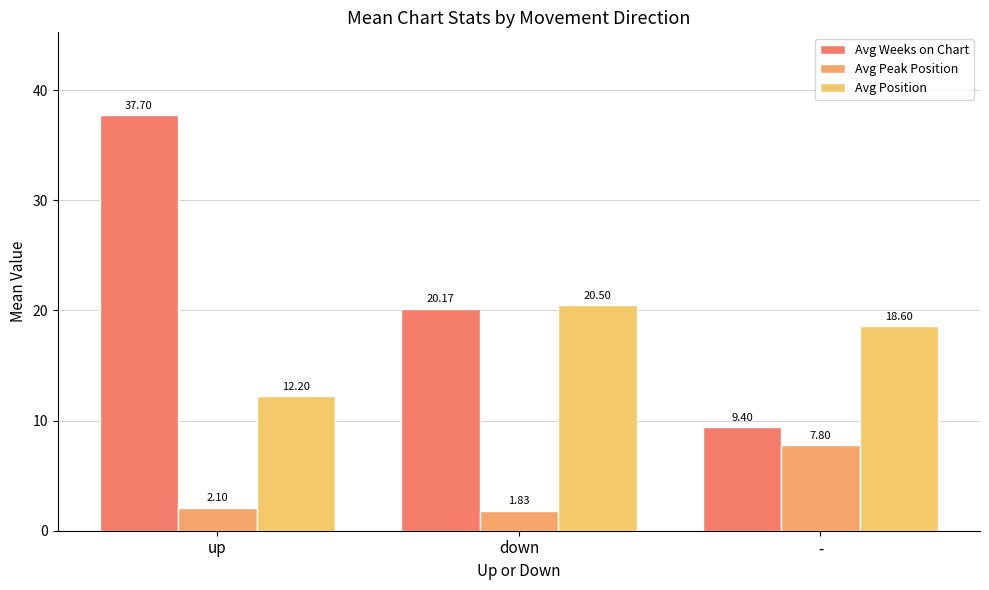

At down, list the series in order from largest to smallest.

Avg Position, Avg Weeks on Chart, Avg Peak Position